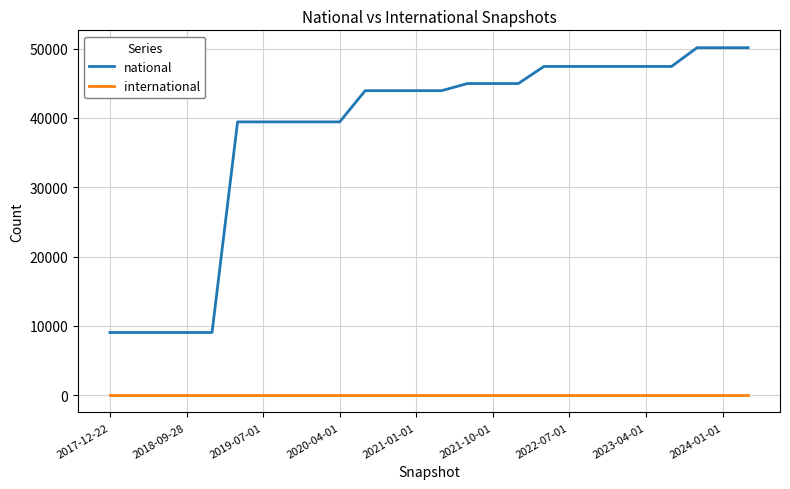

Which series has the widest spread of values?

national